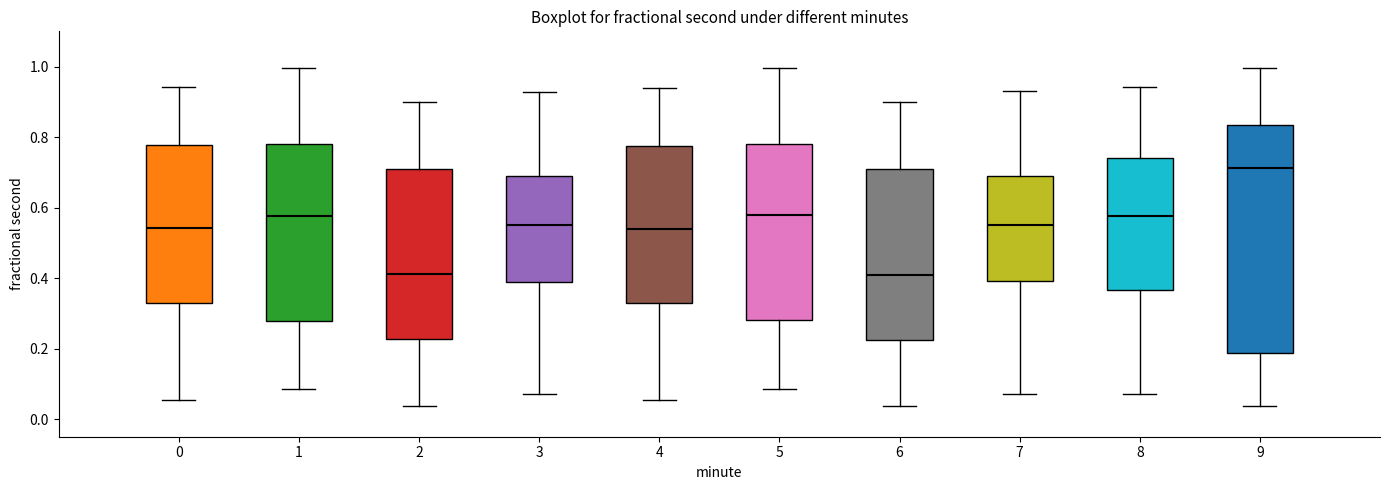

Reading left to right, read every box against the y-axis: the position of its median line, the range the box covers, and the ends of its whiskers. The values are not printed on the chart, so give them approximately, as read against the axis.

0: median 0.54, box 0.32 to 0.78, whiskers 0.06 to 0.94
1: median 0.58, box 0.28 to 0.78, whiskers 0.08 to 1.00
2: median 0.42, box 0.22 to 0.70, whiskers 0.04 to 0.90
3: median 0.56, box 0.40 to 0.68, whiskers 0.08 to 0.92
4: median 0.54, box 0.34 to 0.78, whiskers 0.06 to 0.94
5: median 0.58, box 0.28 to 0.78, whiskers 0.08 to 1.00
6: median 0.42, box 0.22 to 0.72, whiskers 0.04 to 0.90
7: median 0.56, box 0.40 to 0.70, whiskers 0.08 to 0.94
8: median 0.58, box 0.36 to 0.74, whiskers 0.08 to 0.94
9: median 0.72, box 0.18 to 0.84, whiskers 0.04 to 1.00